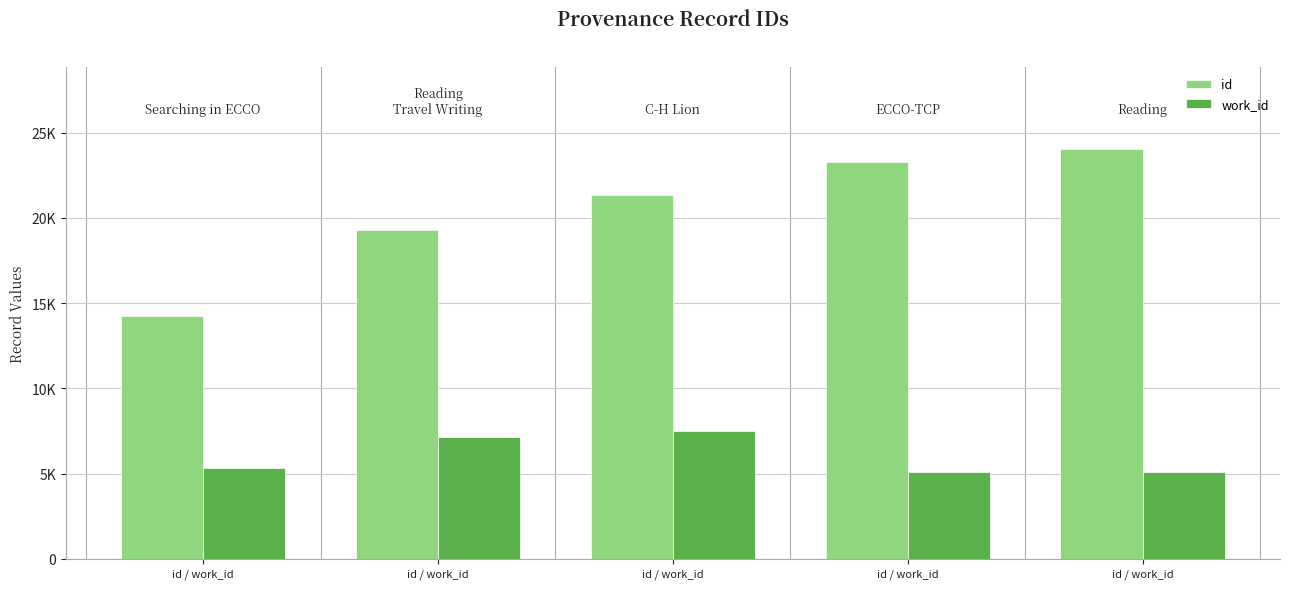

What are all the series names shown in the legend?

id, work_id